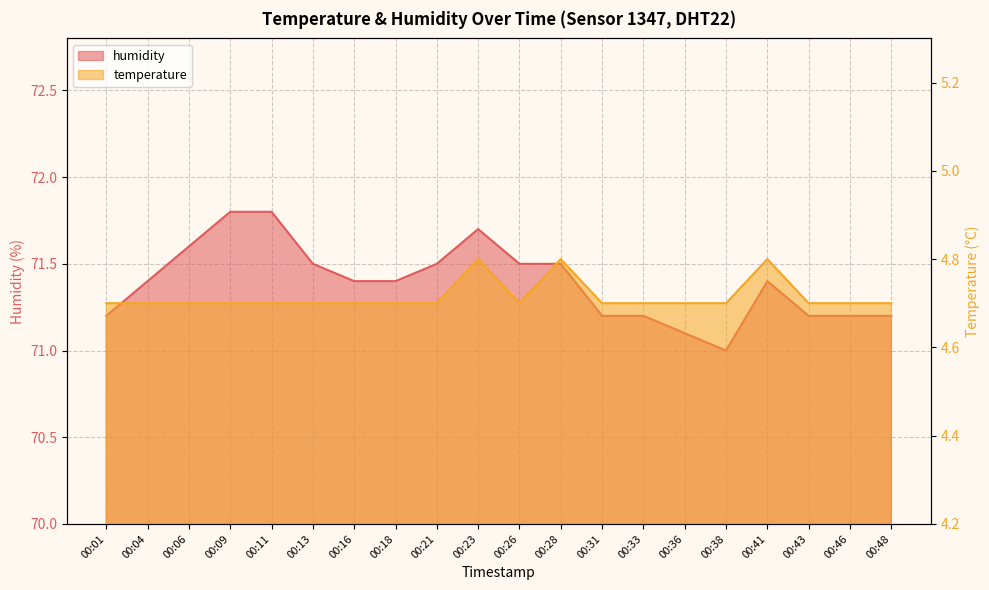

What is the difference between the maximum and minimum values in the temperature series?

0.1